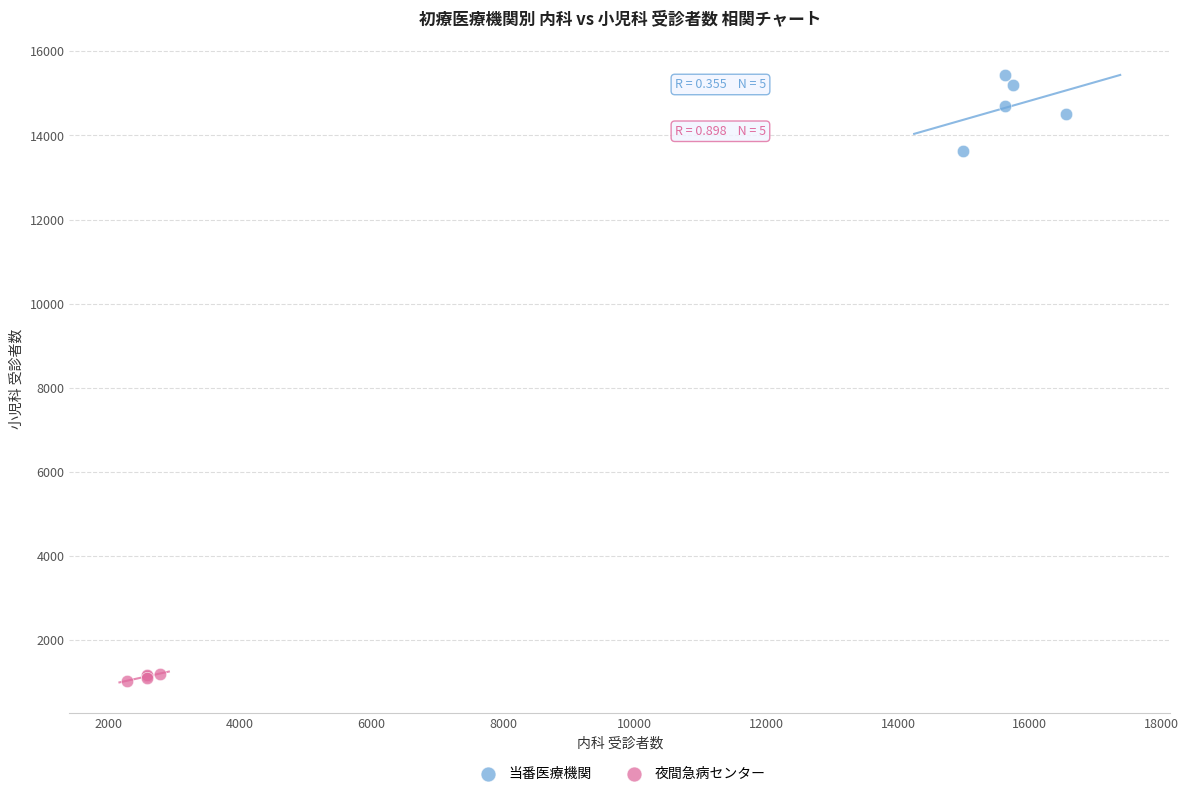

Which series reaches the maximum Y coordinate?

当番医療機関